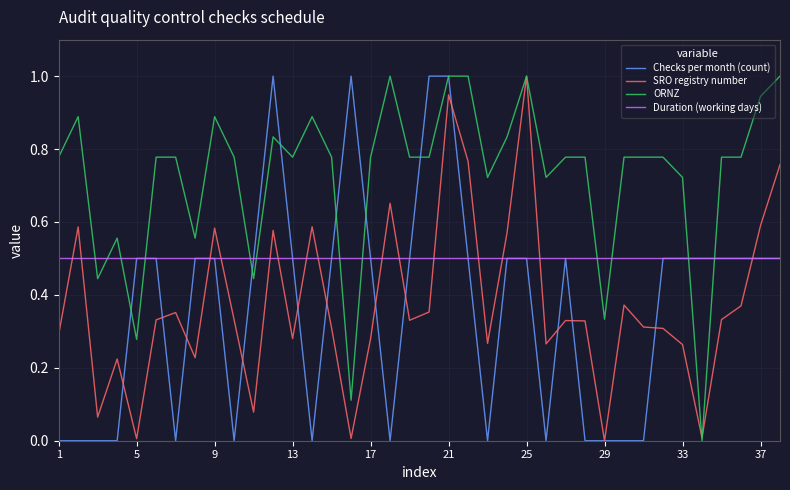

What is the sum of all Checks per month (count) values?

14.0